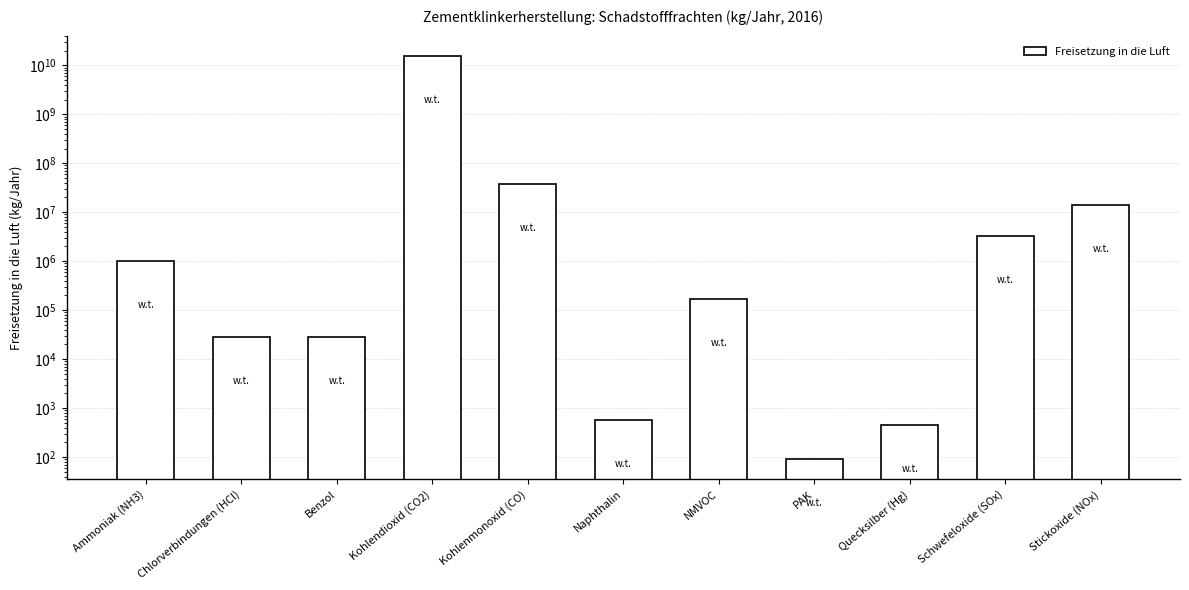

Where does the data first go above 167000?

Ammoniak (NH3)